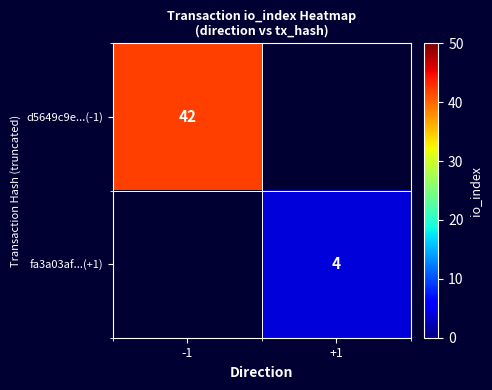

The value of fa3a03af...(+1) at +1 is 4. True or false?

True